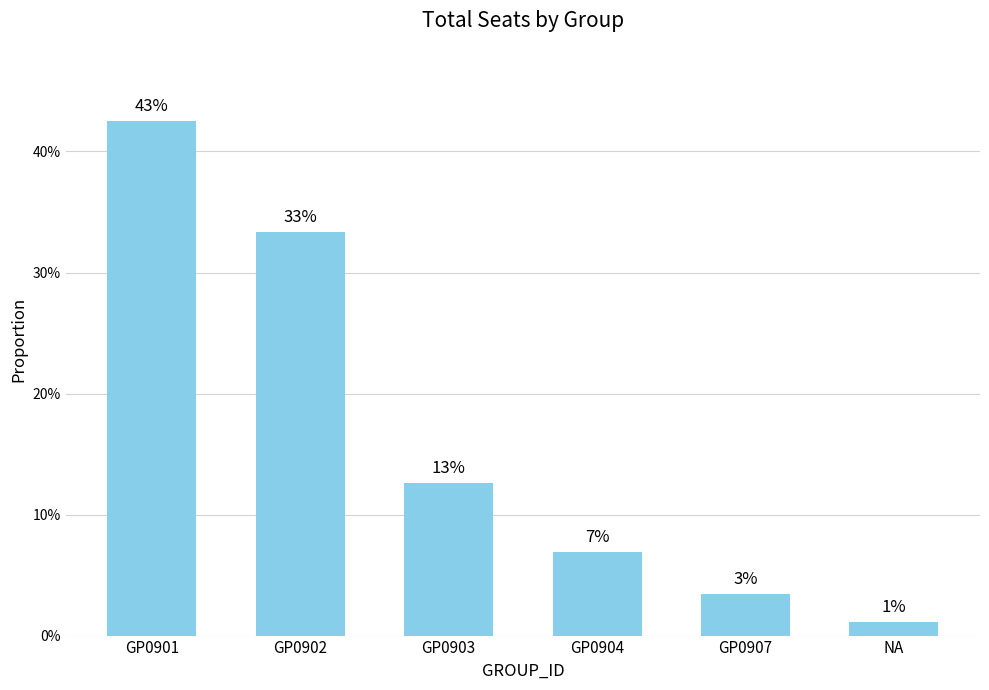

Which has a higher value, GP0907 or GP0901?

GP0901